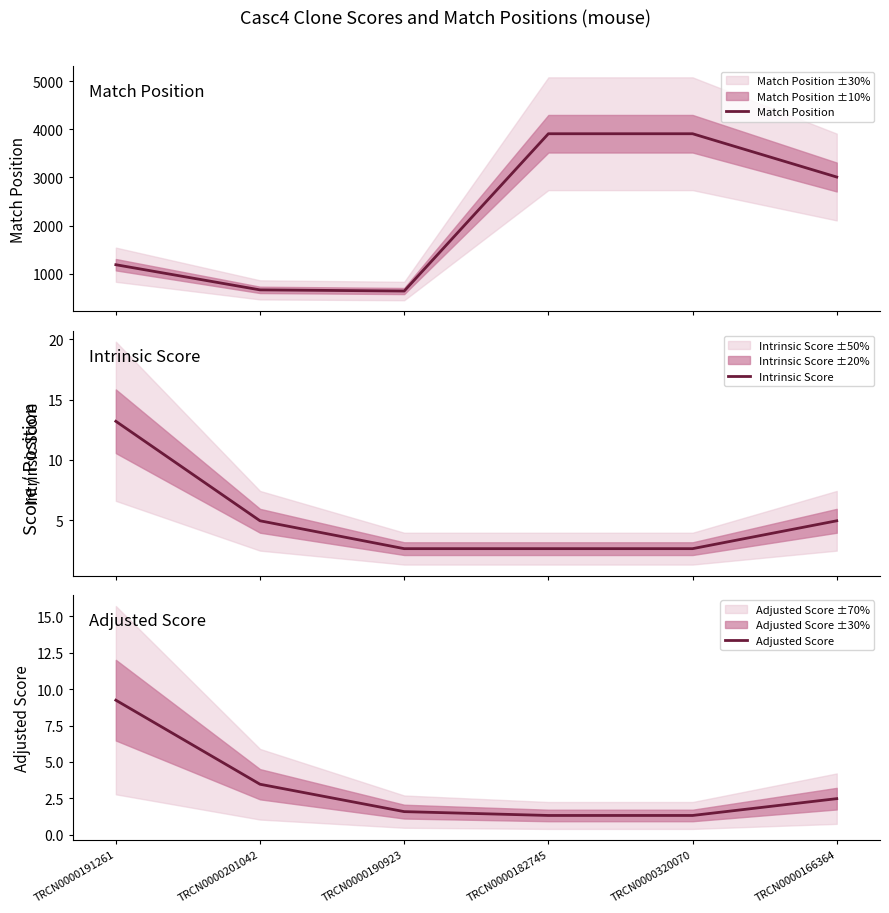

At which category is the sum across all series the highest?

TRCN0000182745